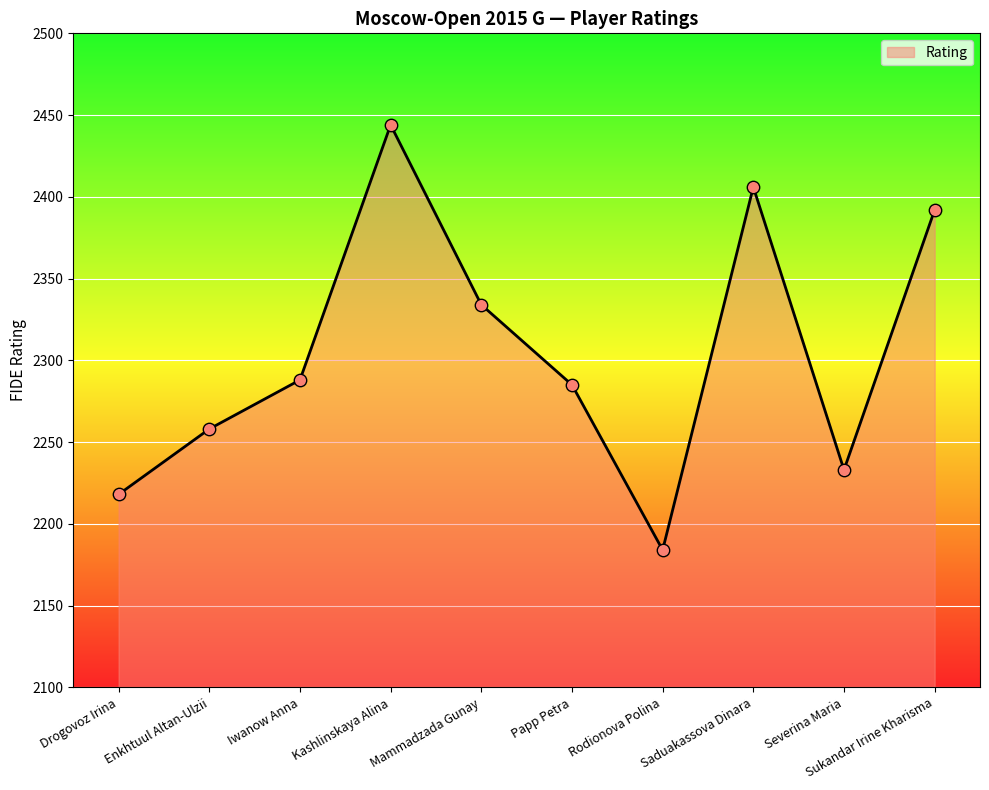

What is the change in value from Saduakassova Dinara to Severina Maria?

-173